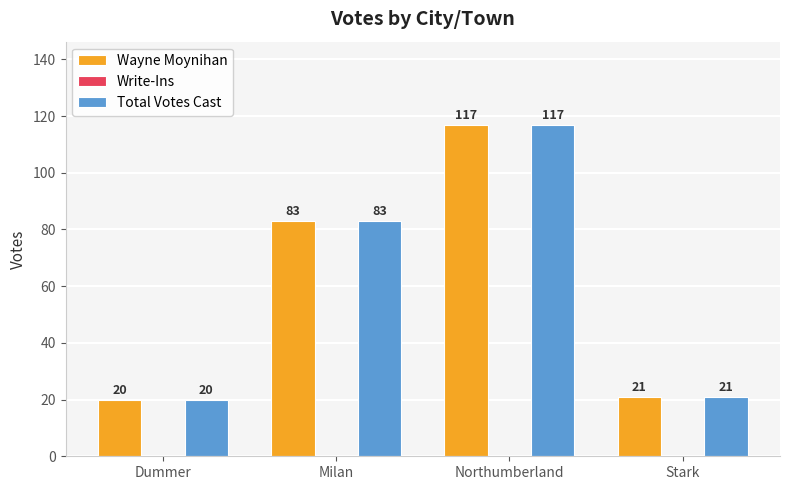

Rank the categories by Total Votes Cast value from lowest to highest.

Dummer, Stark, Milan, Northumberland